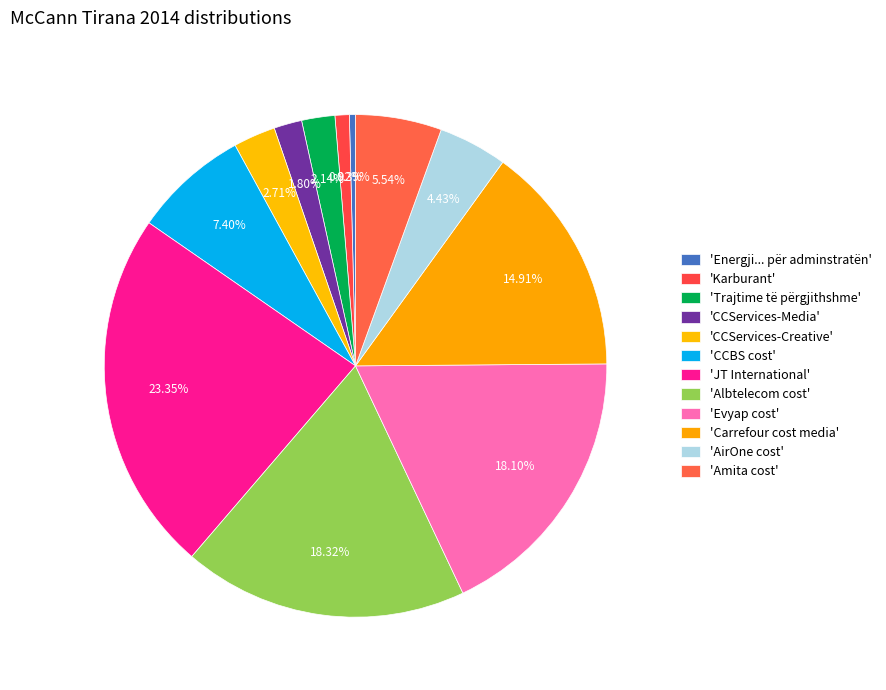

Count the number of slices in the pie.

12